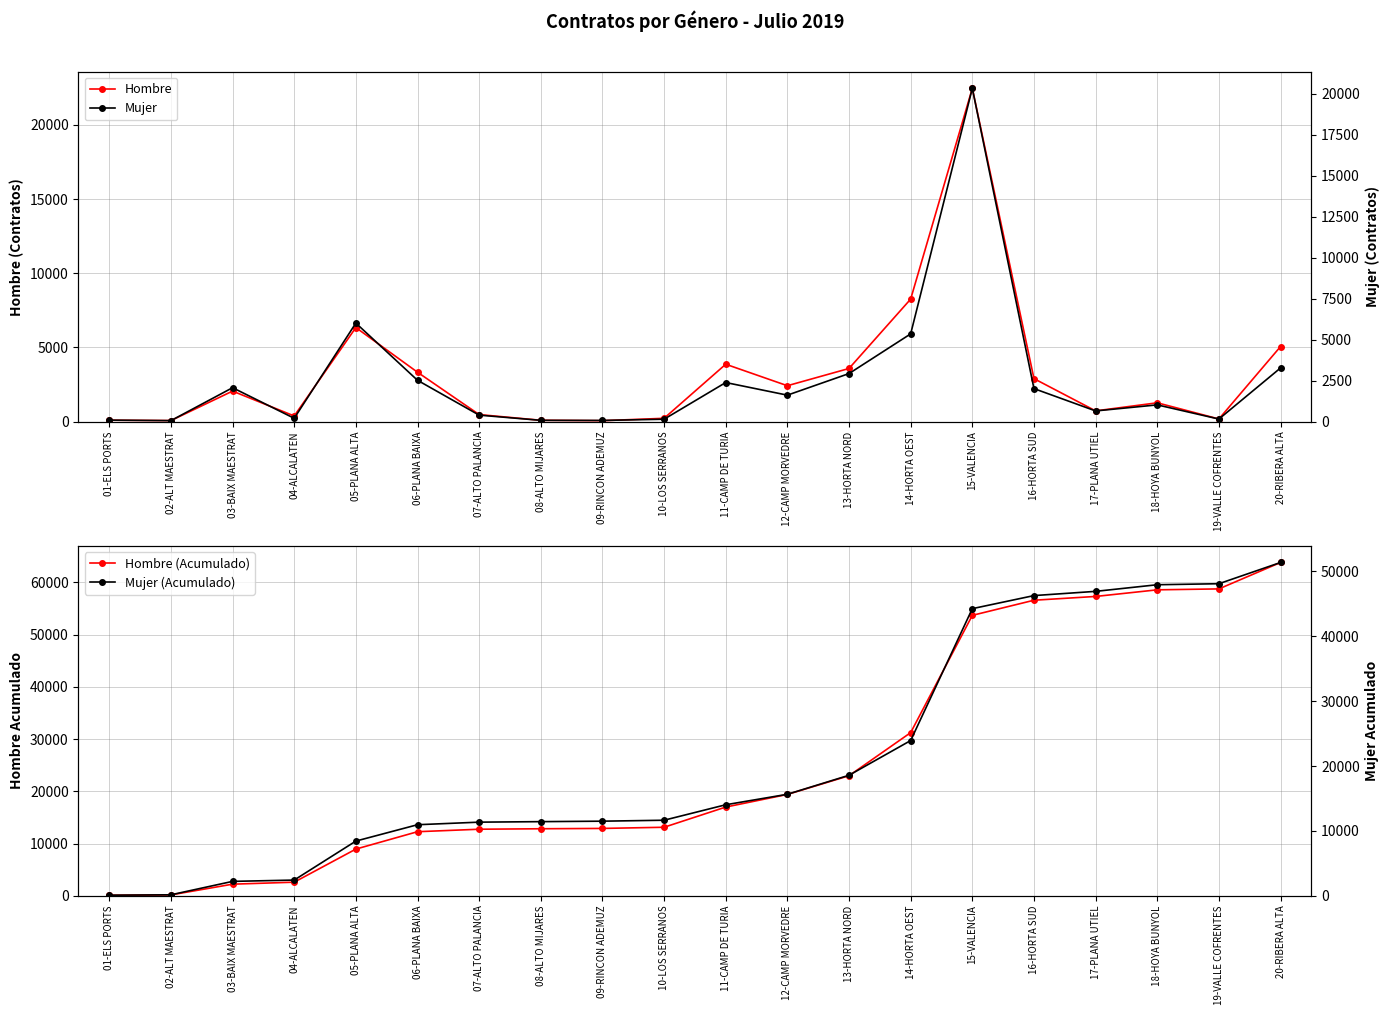

What is the total value across all series at 03-BAIX MAESTRAT?

8565